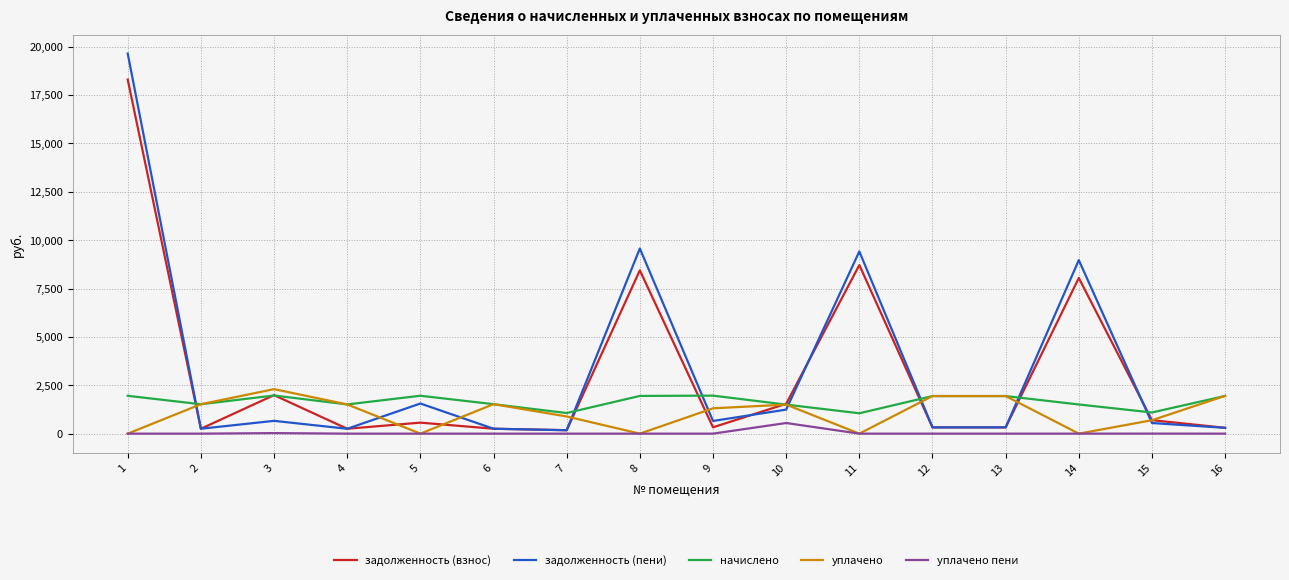

What is the spread (max minus min) of values at 1?

19647.7